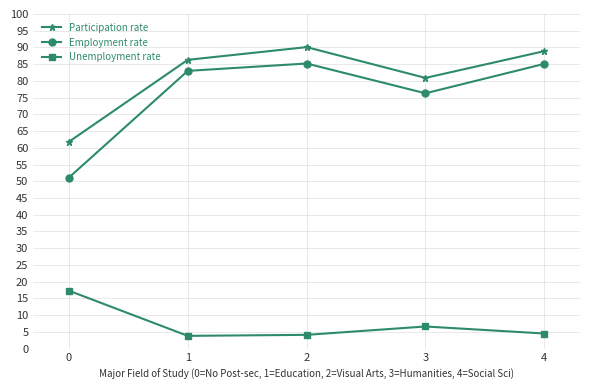

How many distinct data groups are displayed?

3